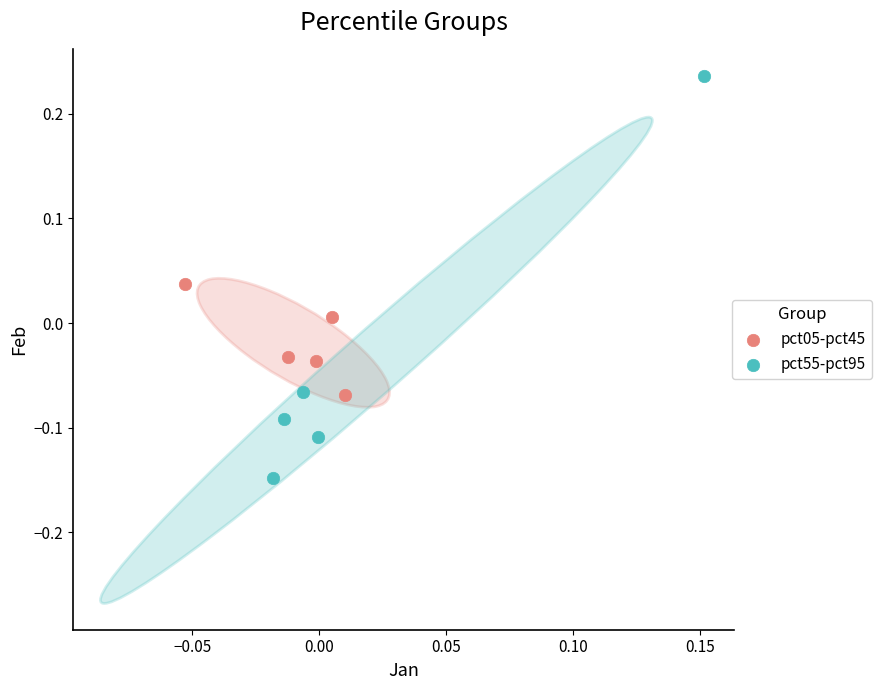

Which series reaches the maximum Y coordinate?

pct55-pct95